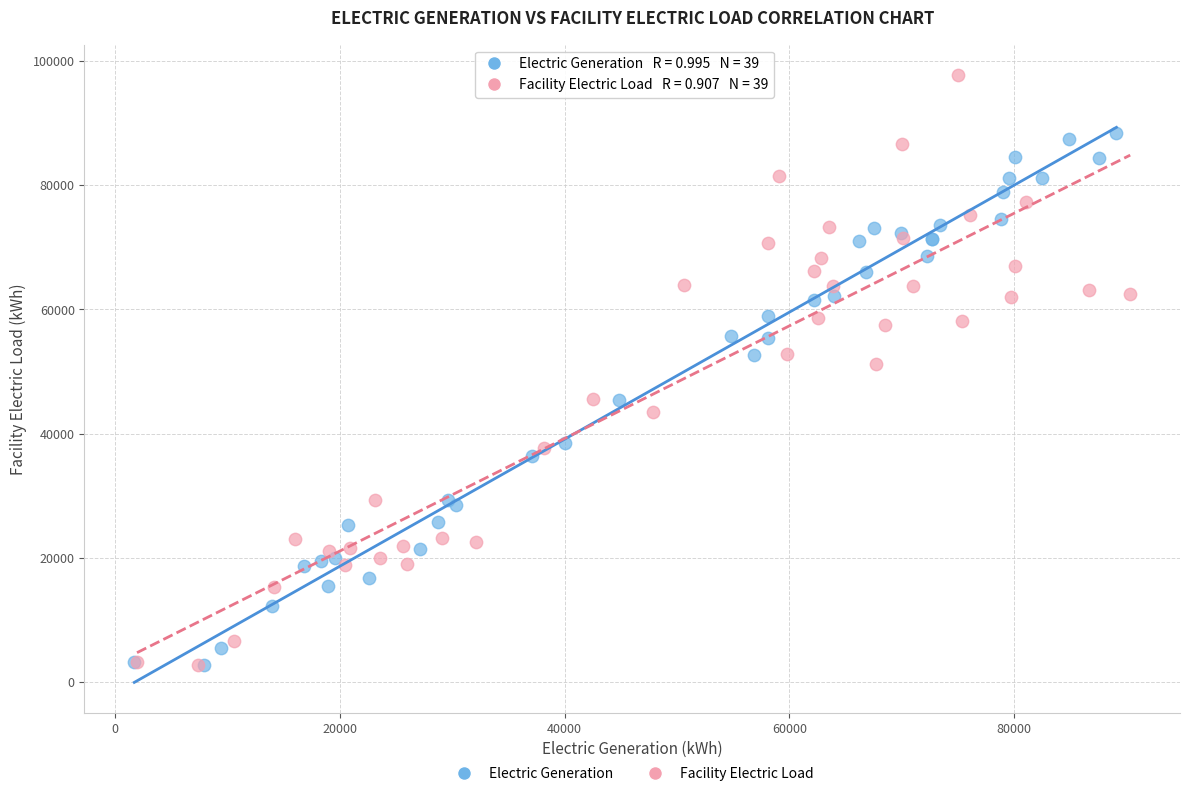

Which series reaches the maximum Y coordinate?

Facility Electric Load